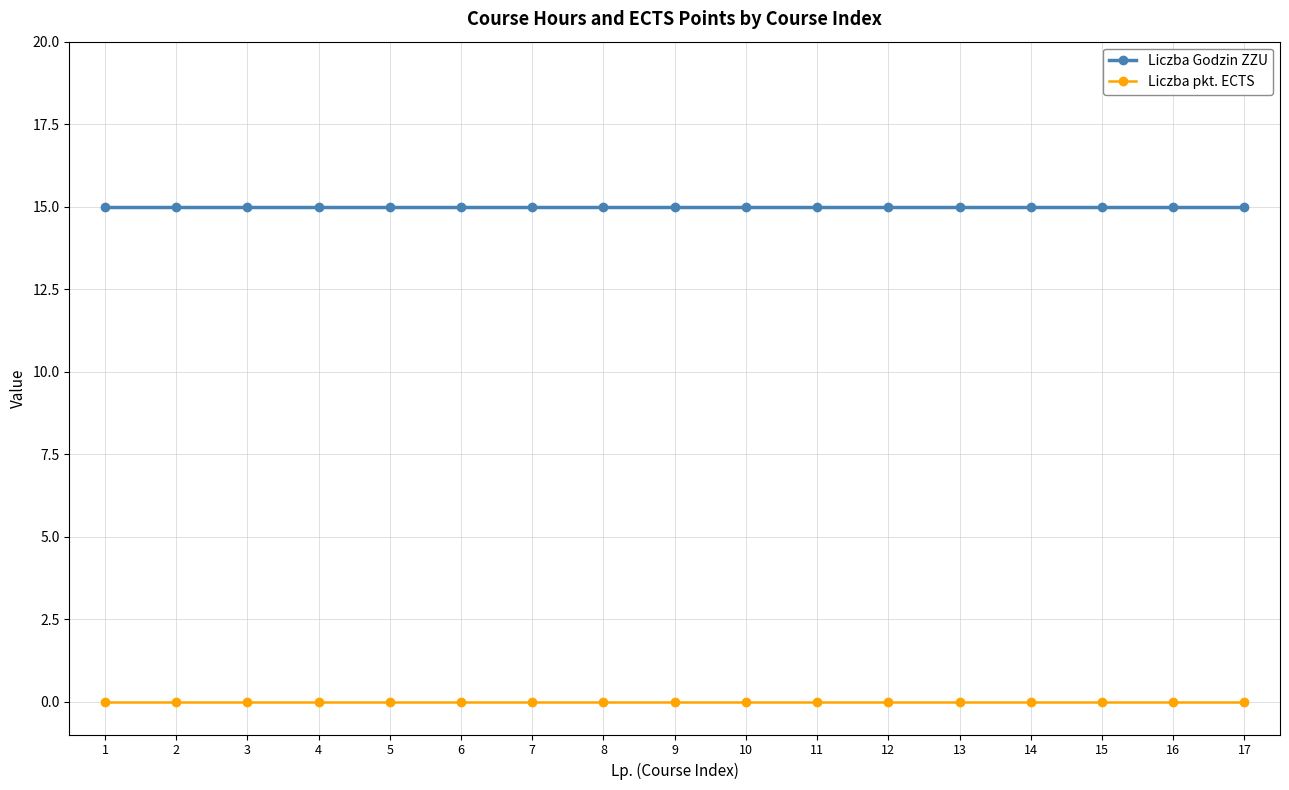

What is the average value of the Liczba Godzin ZZU series?

15